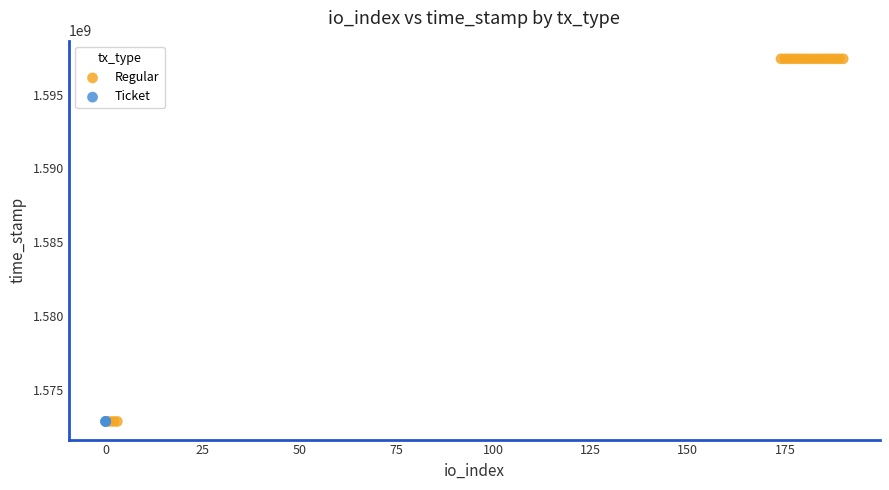

Which series contains the highest Y value?

Regular